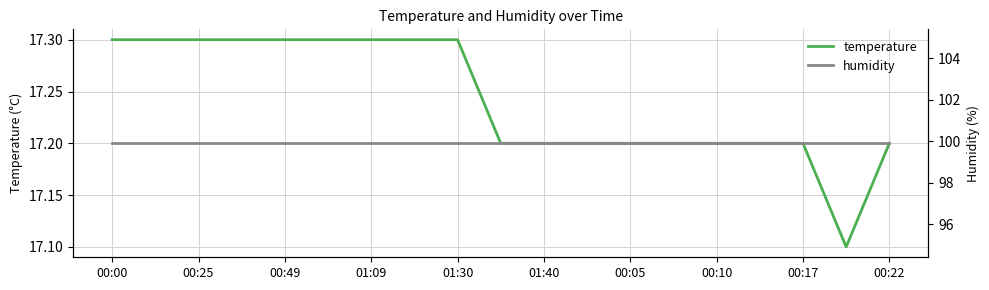

What is the difference between the maximum and second lowest values in the temperature series?

0.1